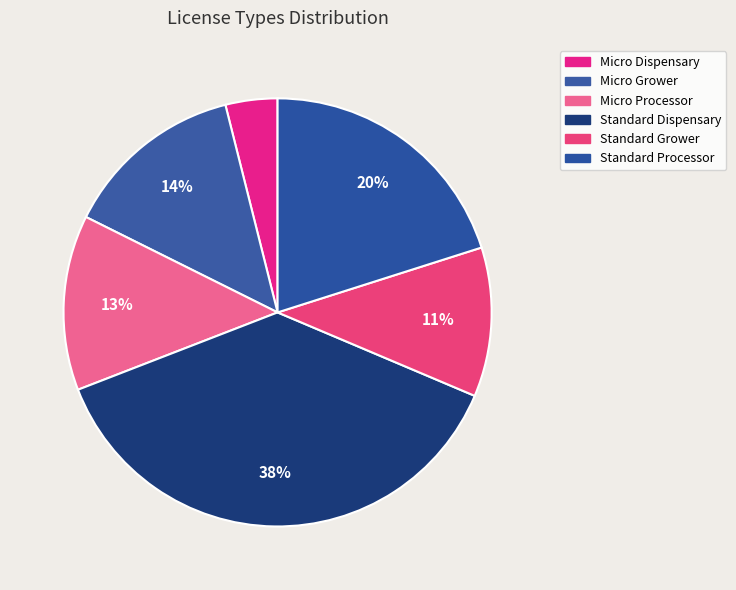

What percentage is the Standard Grower slice, to the nearest percent?

11%